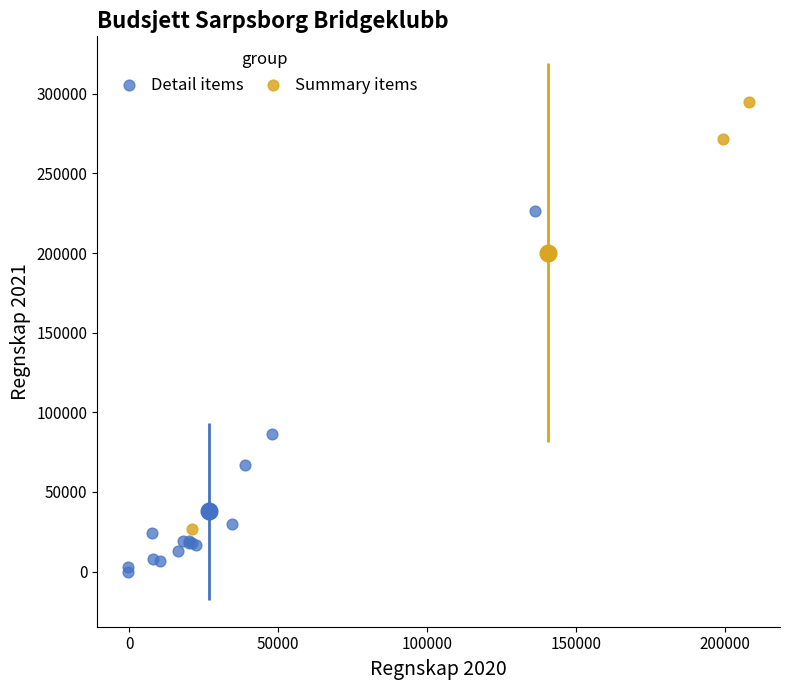

Which series contains the lowest Y value?

Detail items